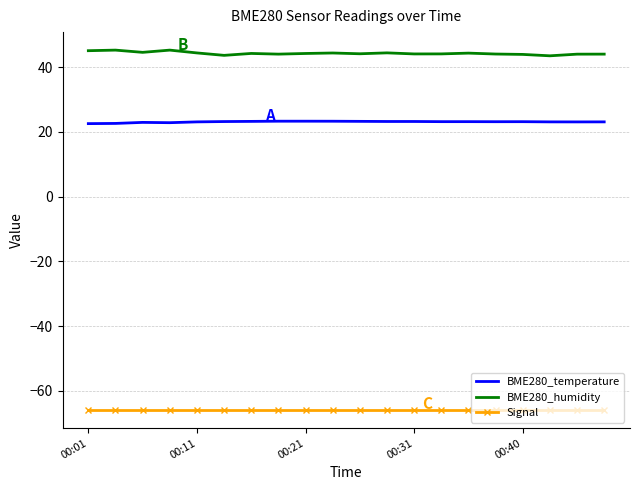

What is the lowest value of the BME280_humidity series?

43.5